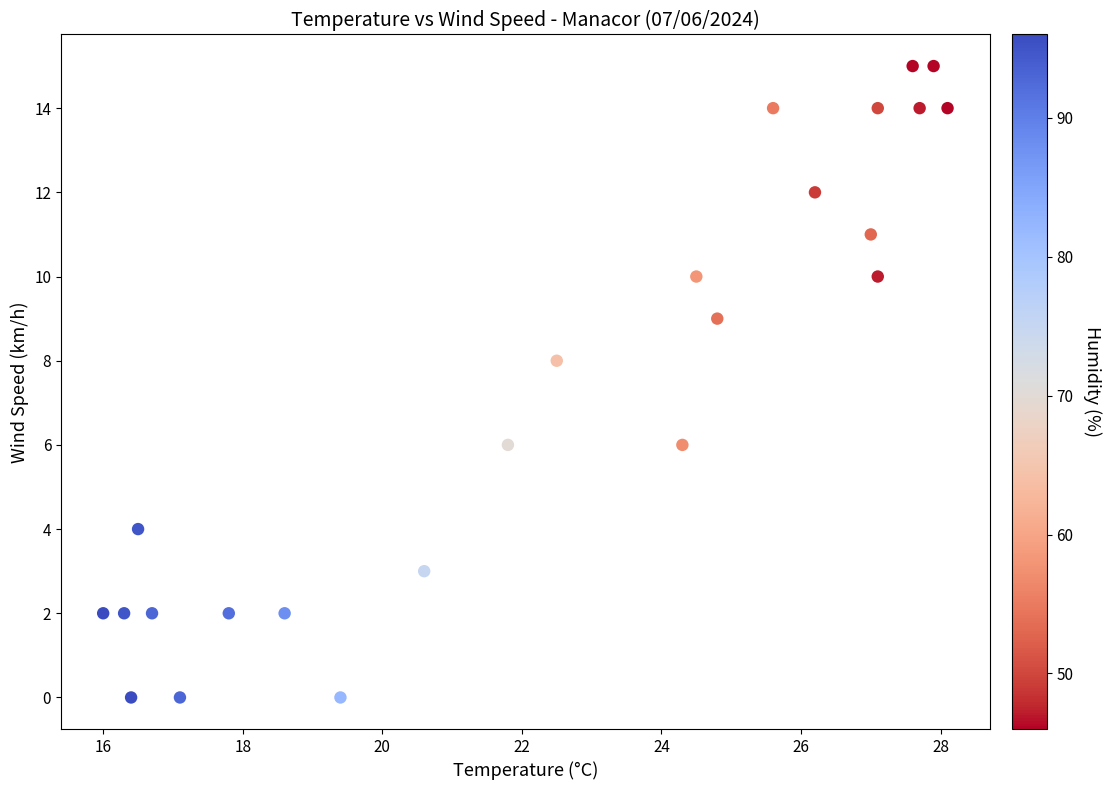

What is the range of Y values (max minus min)?

15